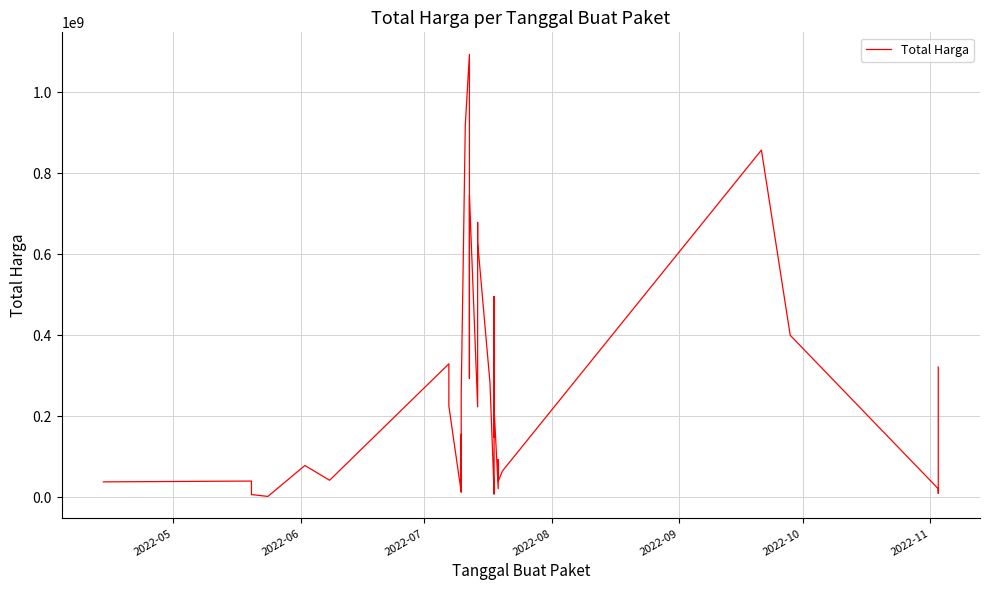

Count the number of categories in the chart.

40